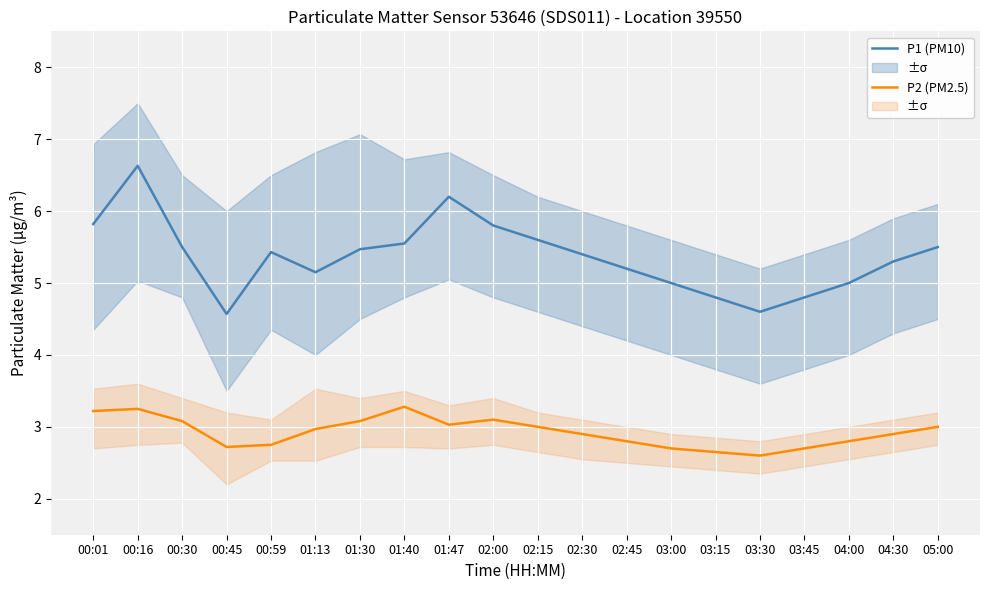

The P2 (PM2.5) series shows 1.7 at 01:40. True or false?

False